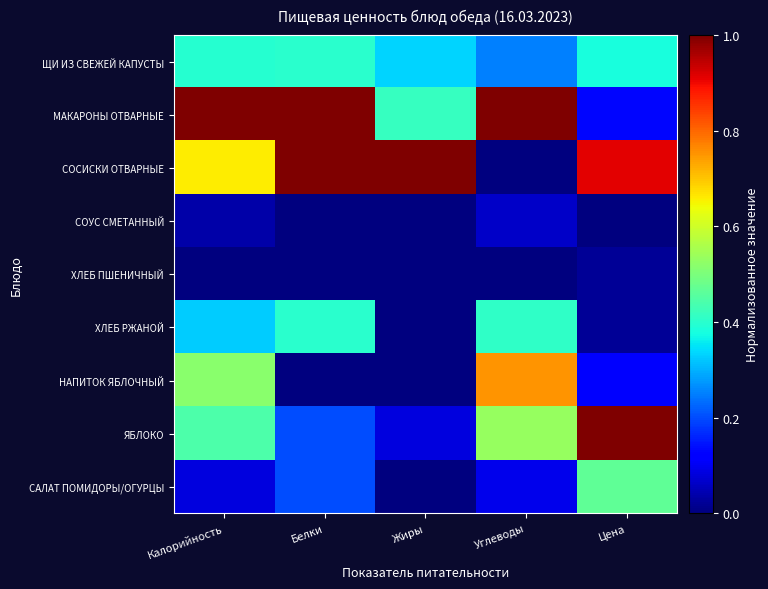

What is the total value across all series at Углеводы?

3.1